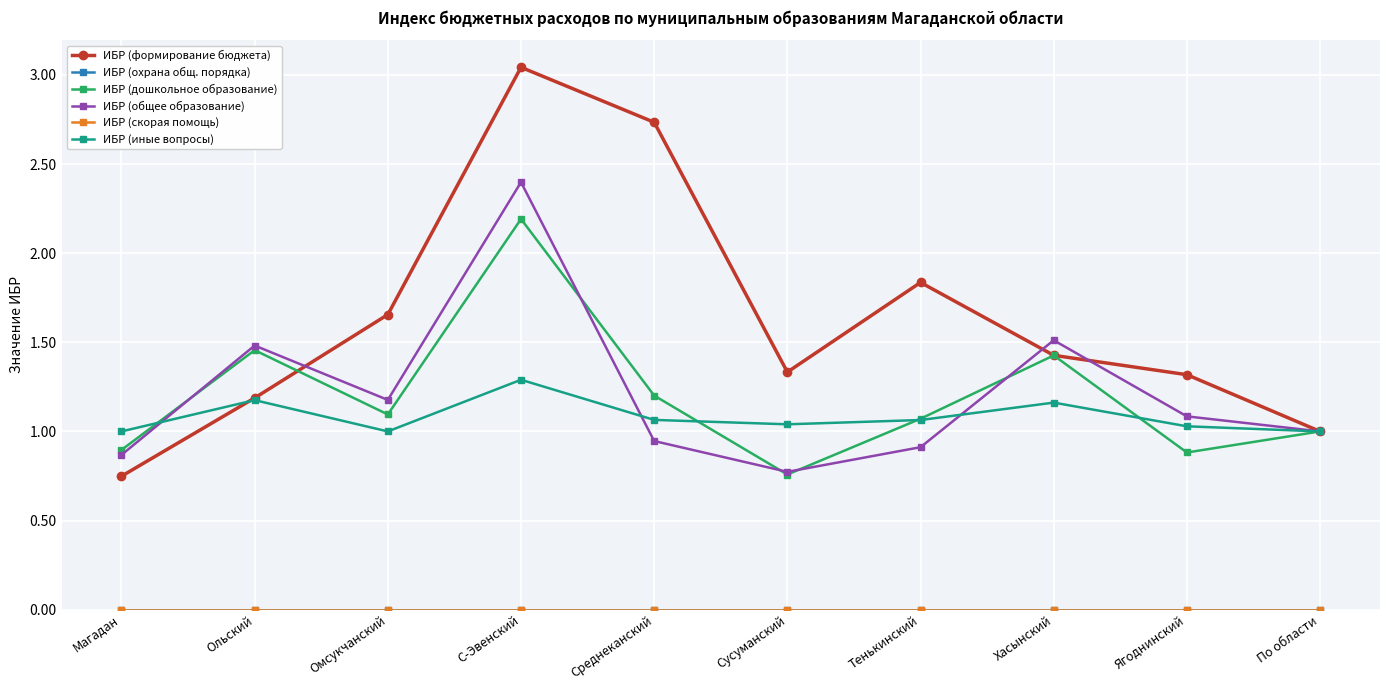

Is this an area chart (filled region under the line)?

No